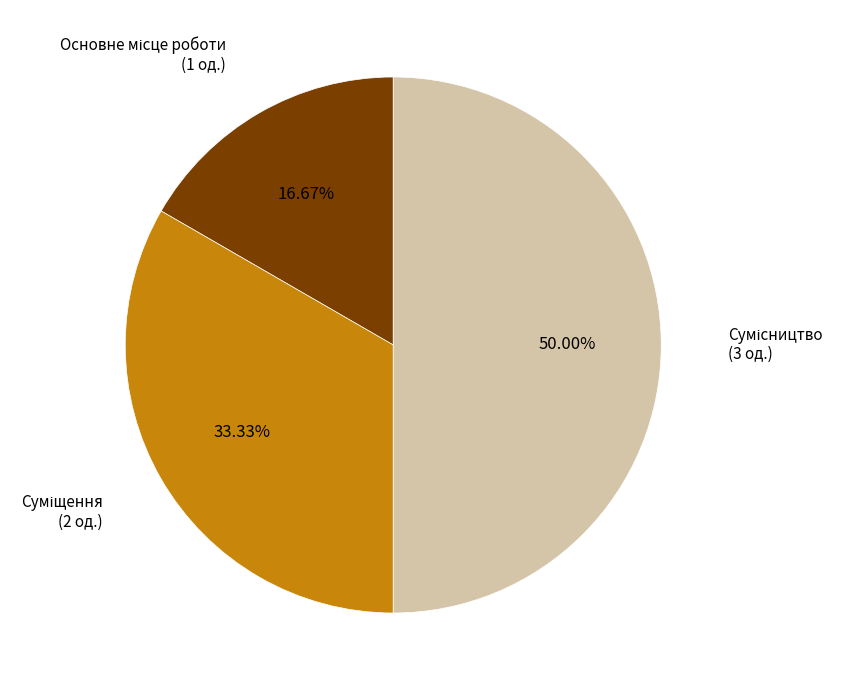

To the nearest percent, what is the average slice percentage?

33%